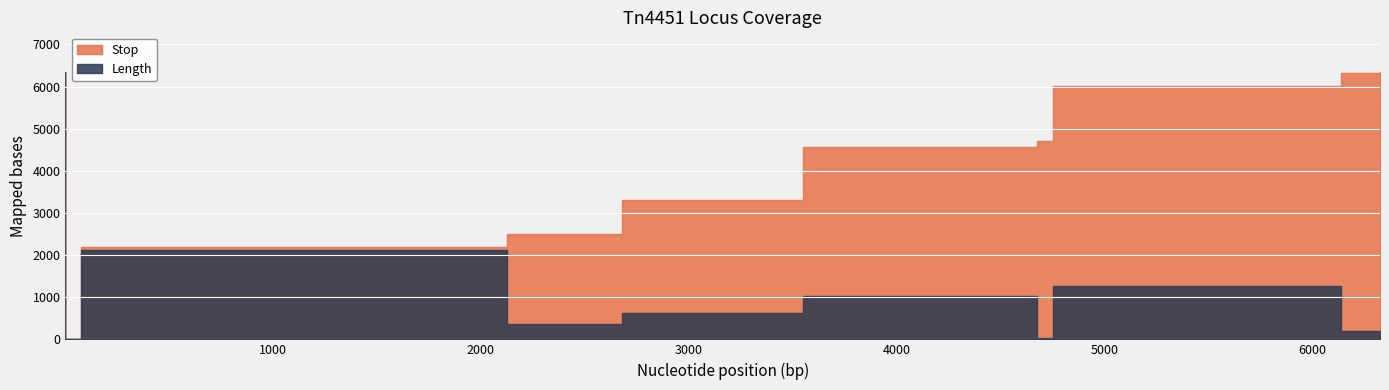

Which series has the largest total across all categories?

Stop